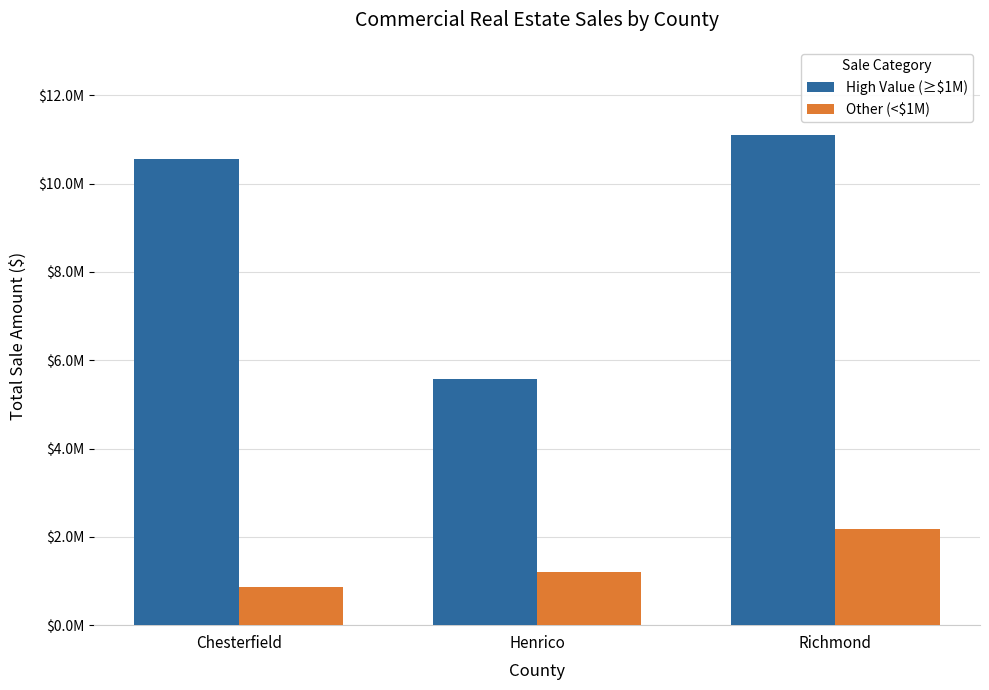

At how many categories does at least one series exceed 3896274?

3